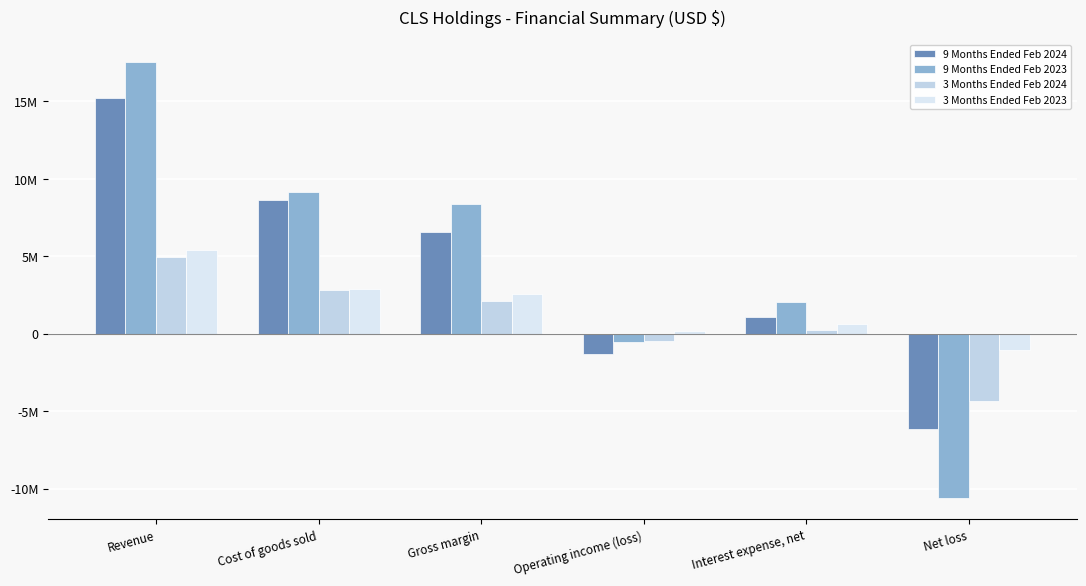

What is the difference between the highest and lowest values at Operating income (loss)?

1487332